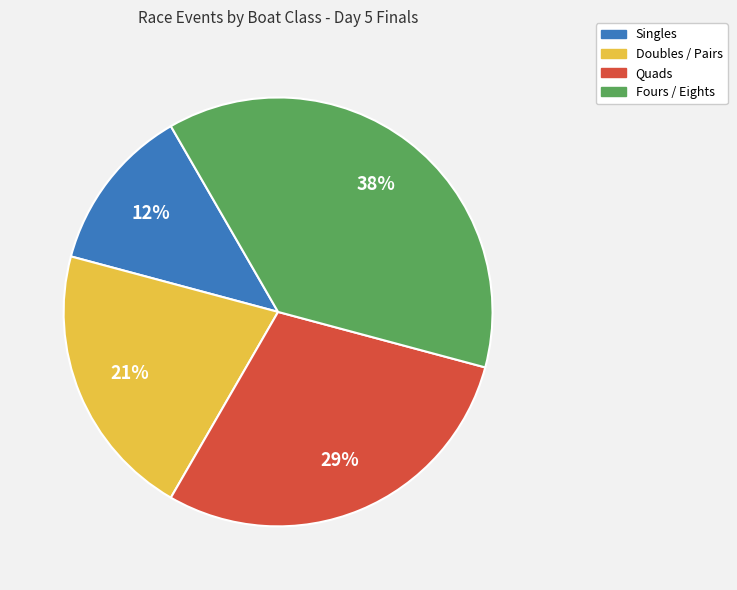

Is there a majority slice in this chart?

No